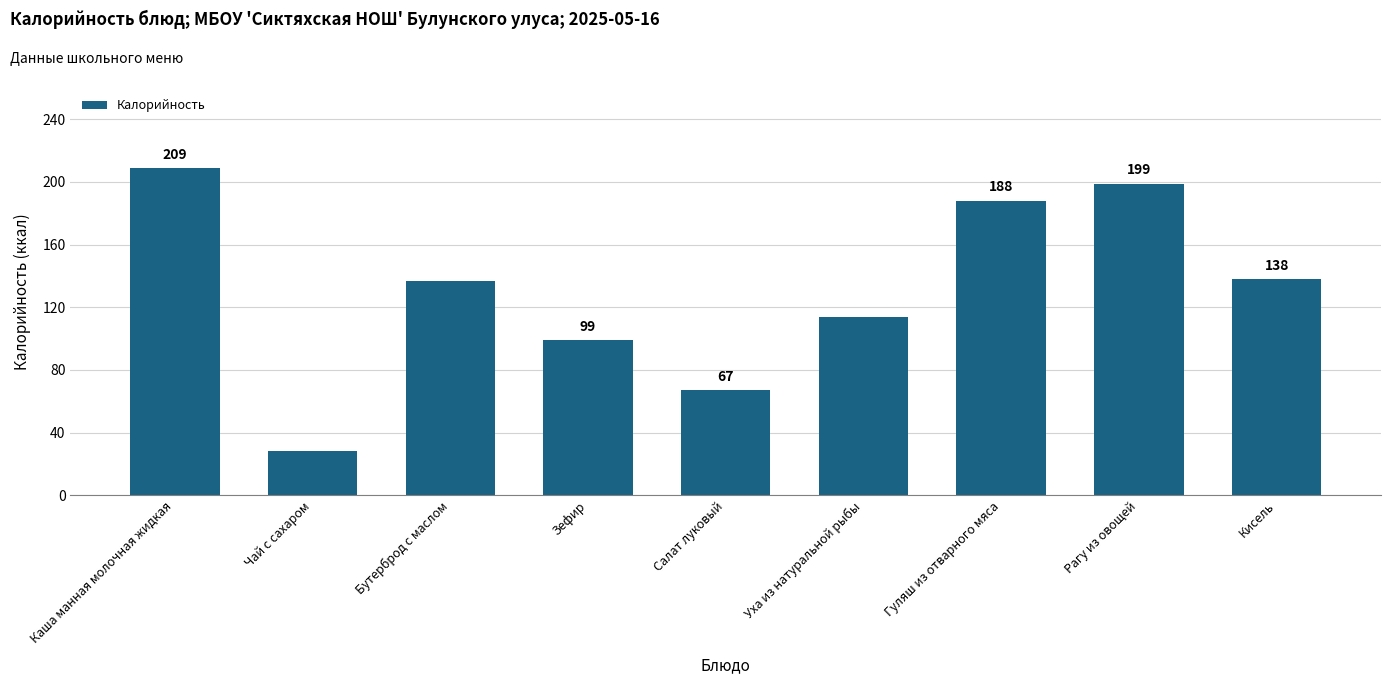

Where is the data nearest to the value 118?

Уха из натуральной рыбы